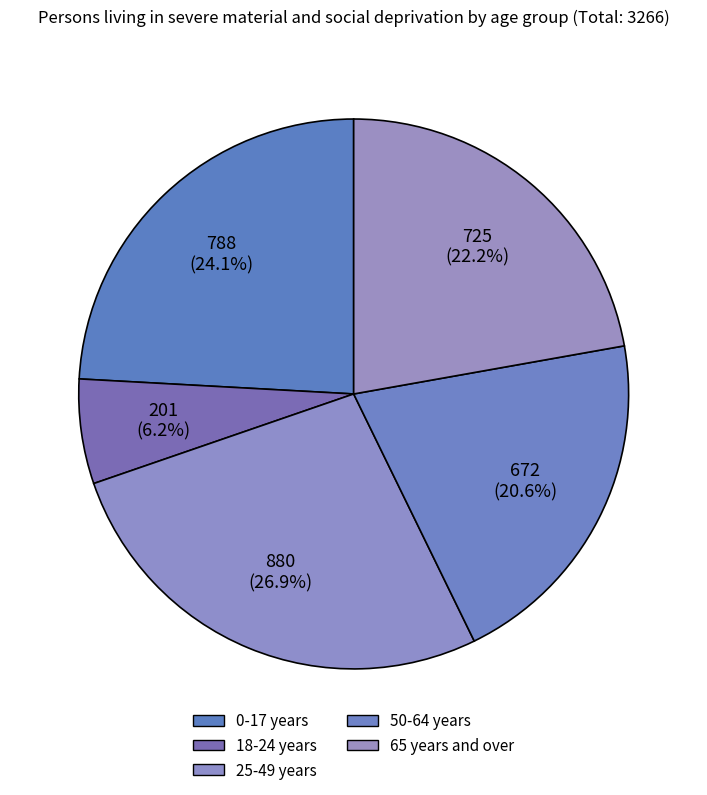

Combined, do 25-49 years and 18-24 years account for over 50%?

No